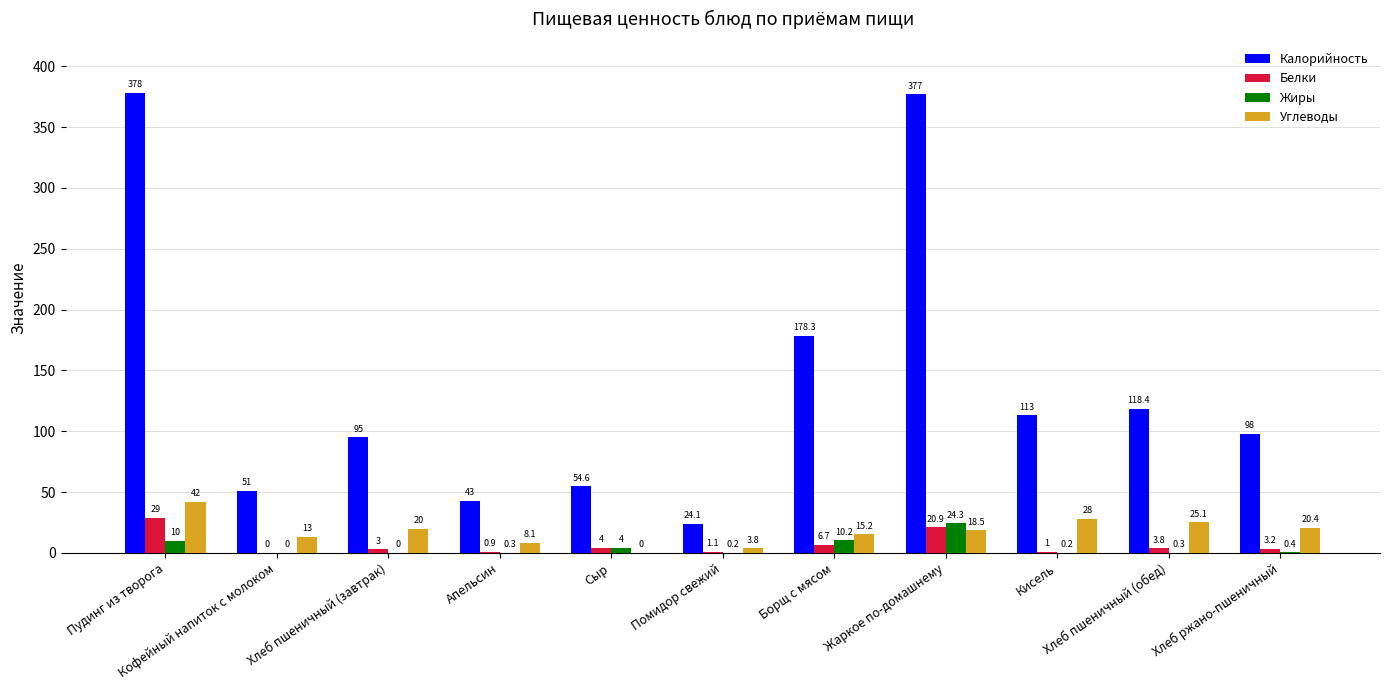

What is the greatest value displayed?

378.0